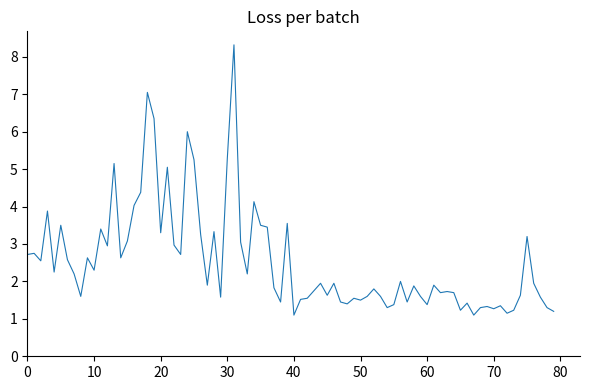

What is the smallest value displayed?

1.1